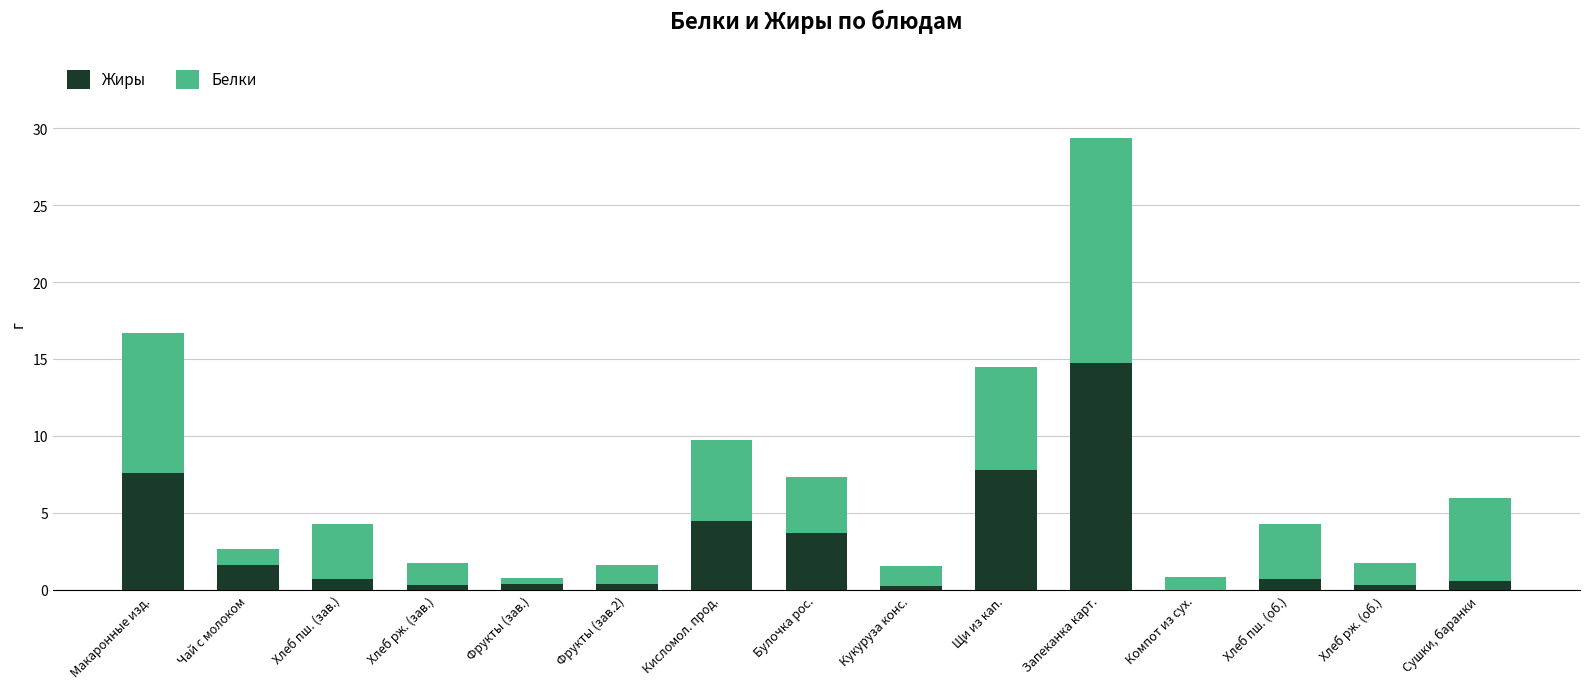

At which category is the sum across all series the highest?

Запеканка карт.